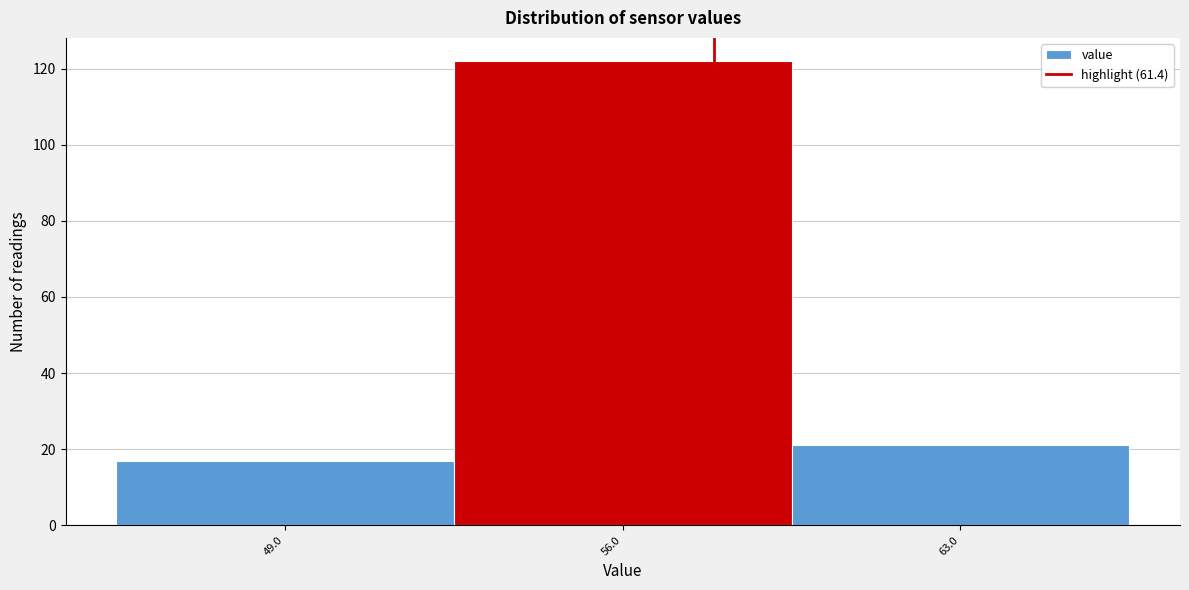

Reading left to right, list all the values displayed in this chart.

49.0=17	56.0=122	63.0=21